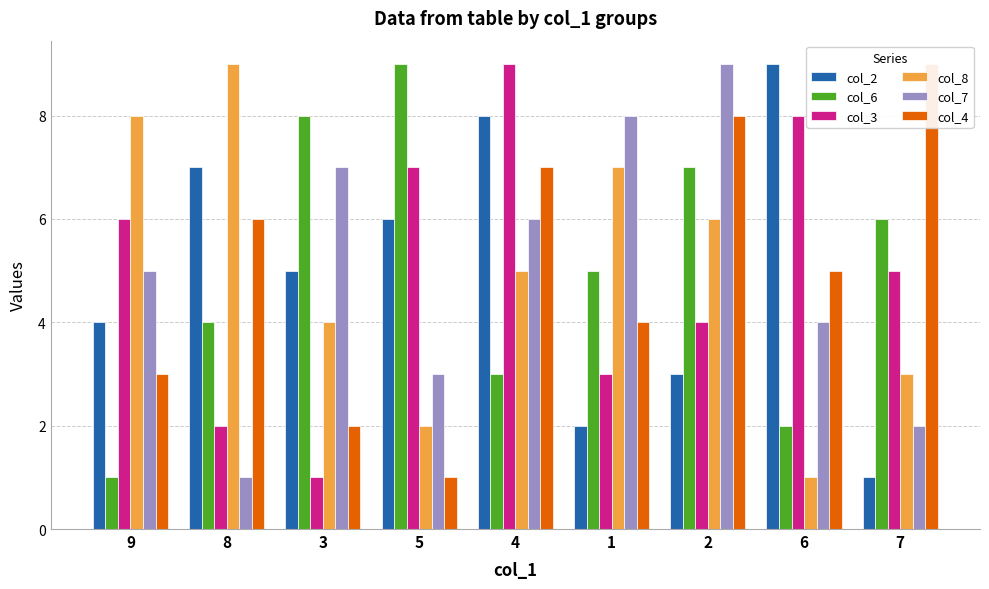

Is it true that col_7 equals 2 at 7?

True